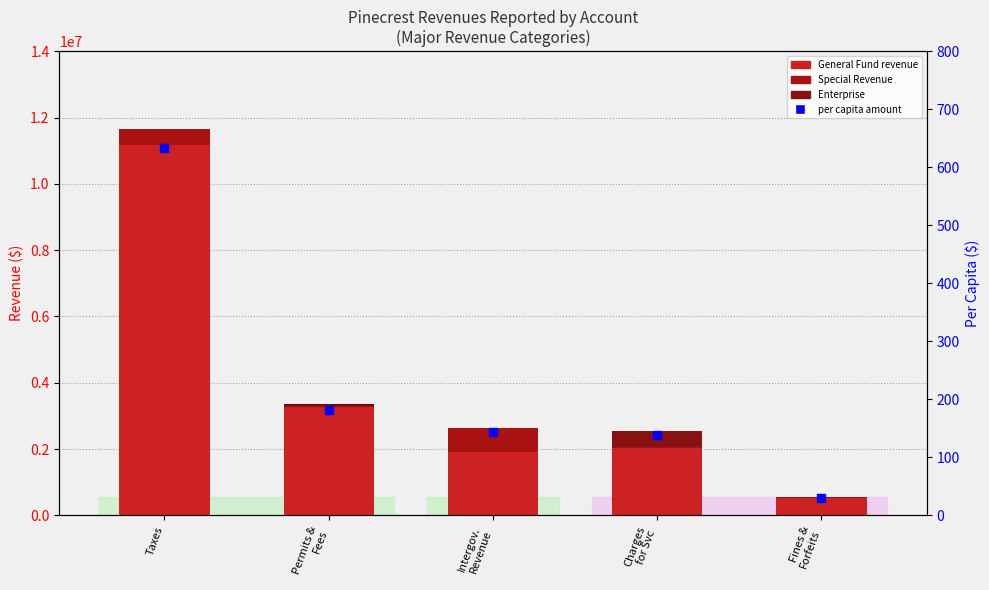

Which series has the largest total across all categories?

General